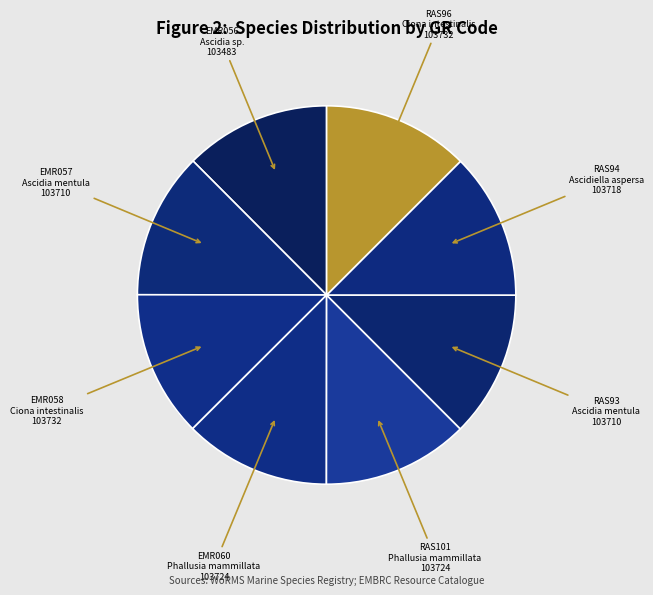

The EMR056 slice represents 12% of the pie. True or false?

True